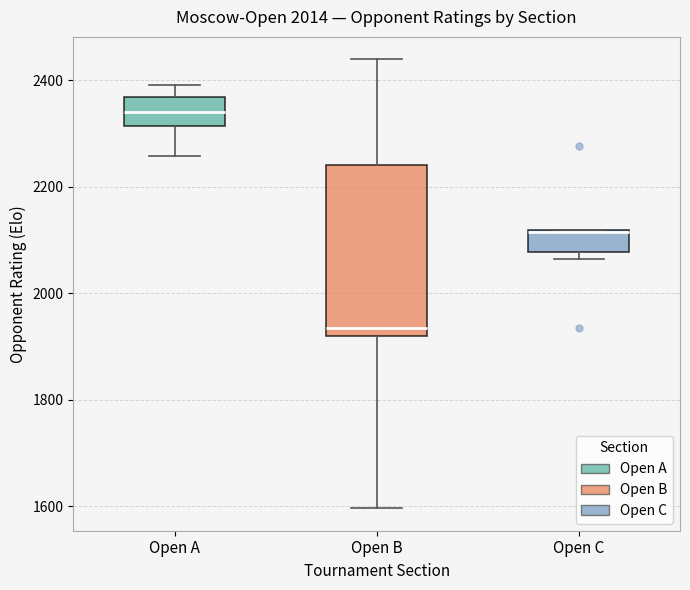

Where is the lower edge of the box for Open B on the y-axis? The values are not printed on the chart, so give them approximately, as read against the axis.

1920